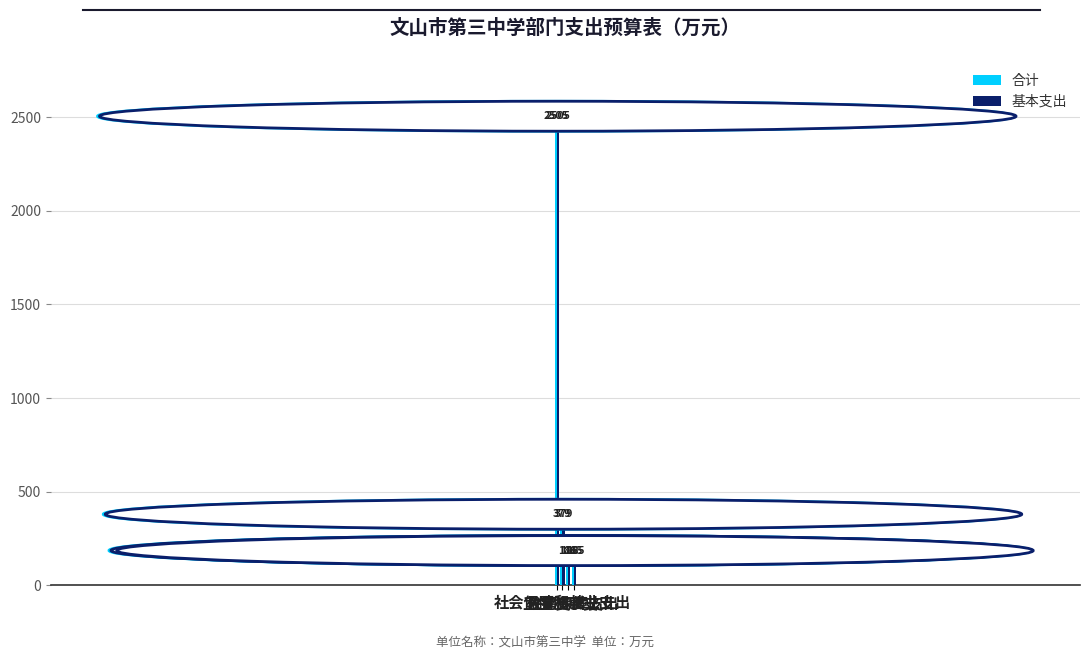

What is the maximum value shown in the chart?

2505.3